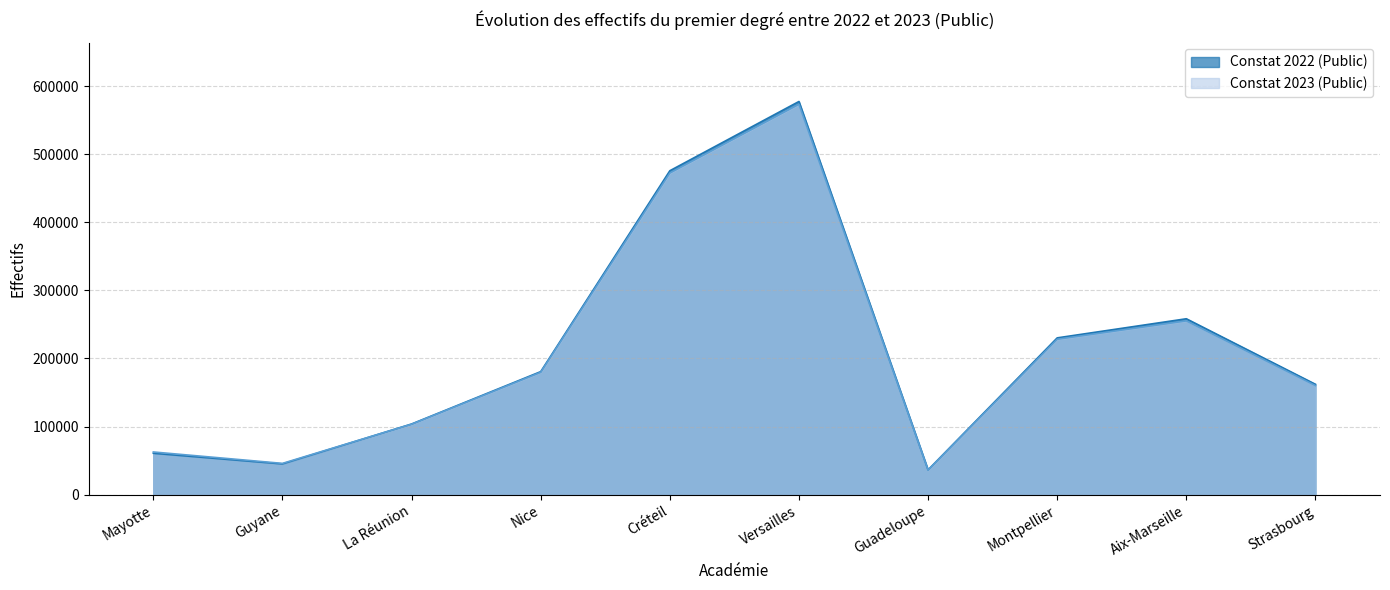

Which series ends up on top after the final intersection of Constat 2022 (Public) and Constat 2023 (Public)?

Constat 2022 (Public)